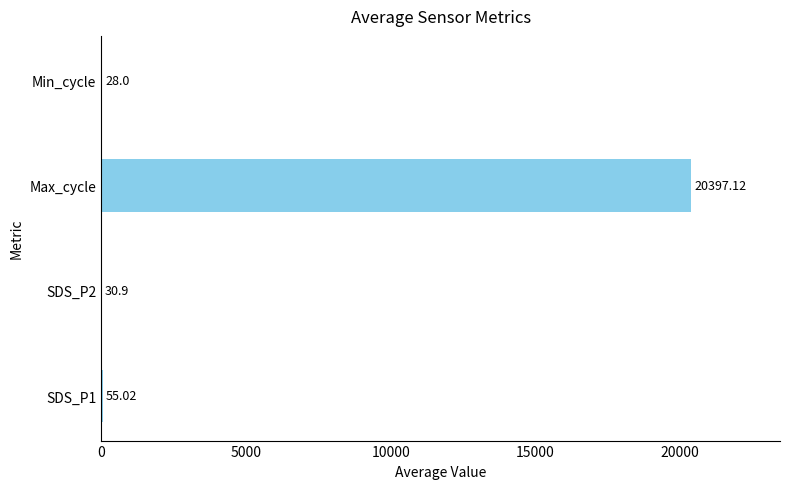

What is the sum of the values at SDS_P2 and SDS_P1?

85.9